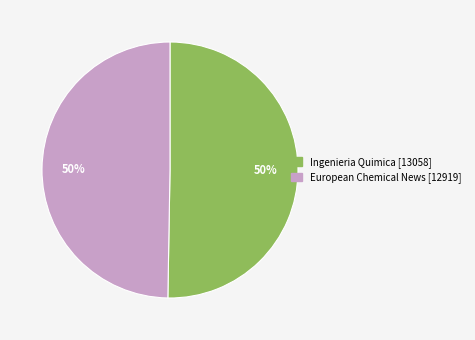

Approximately how many times larger is the value at Ingenieria Quimica [13058] compared to European Chemical News [12919]?

1.0